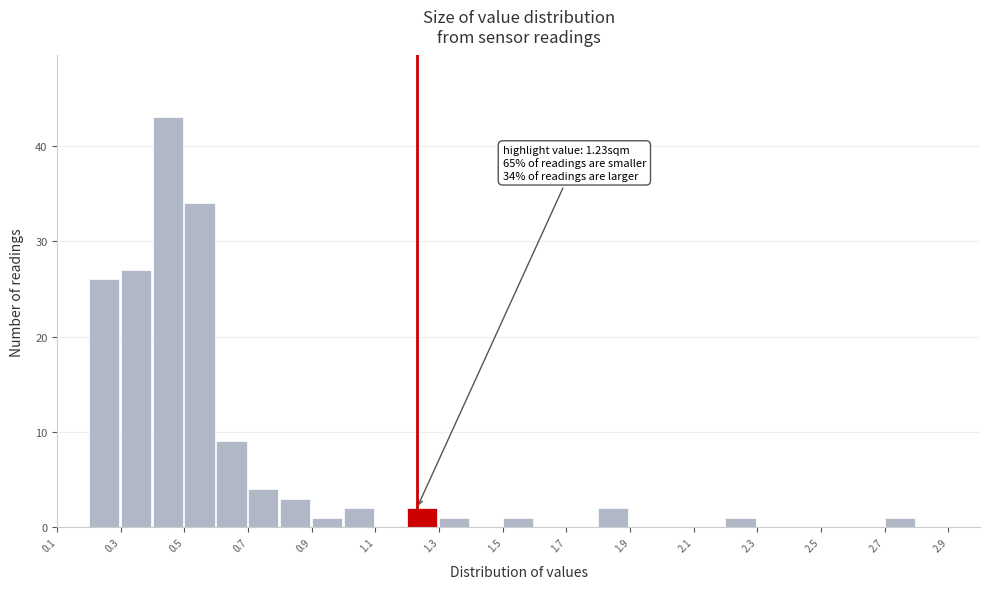

Over which range of the x-axis is the bar tallest?

0.4 to 0.5